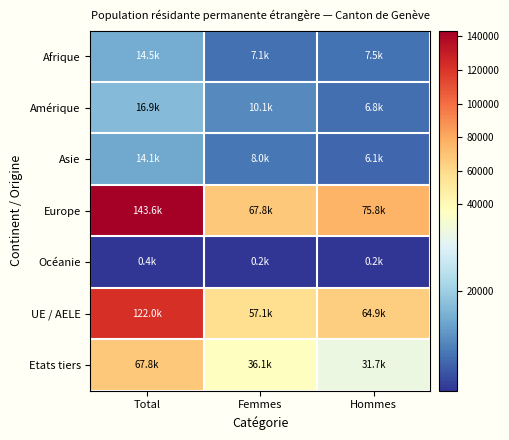

At which category is the sum across all series the highest?

Total